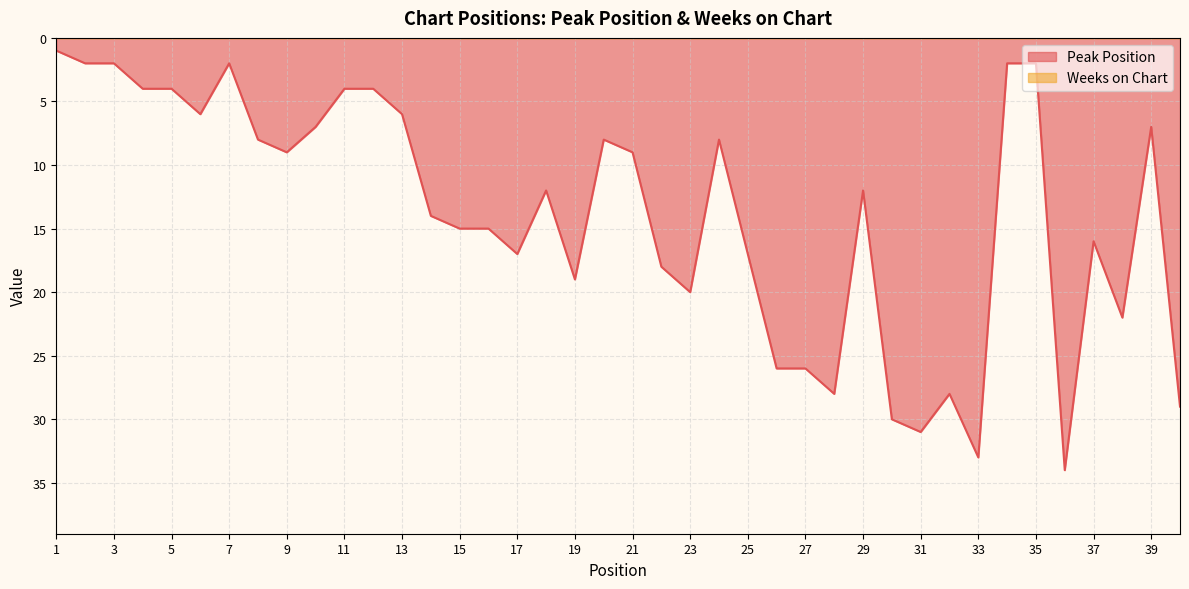

Does the chart have visible grid lines?

Yes